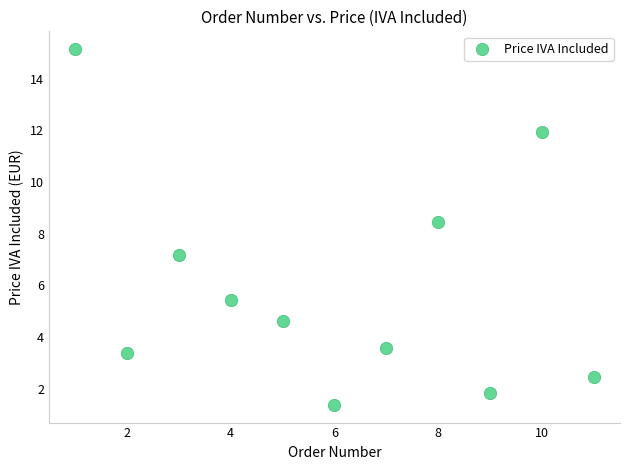

What is the range of X values (max minus min)?

10.0